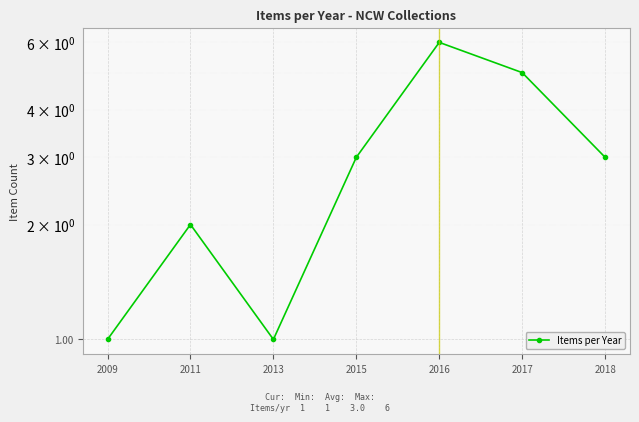

How many values exceed 3?

2